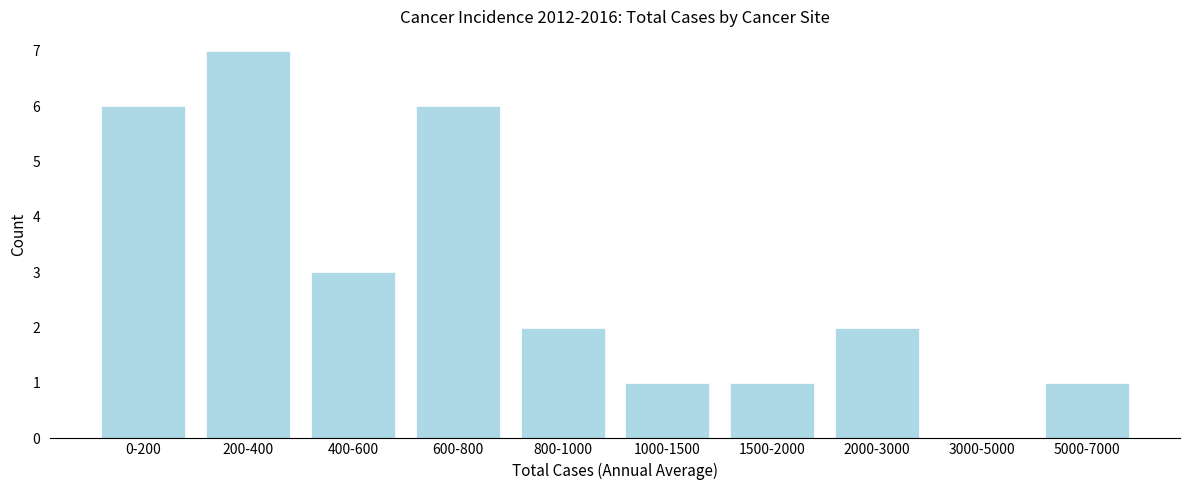

Reading right to left, list all the values displayed in this chart.

5000-7000=1	3000-5000=0	2000-3000=2	1500-2000=1	1000-1500=1	800-1000=2	600-800=6	400-600=3	200-400=7	0-200=6